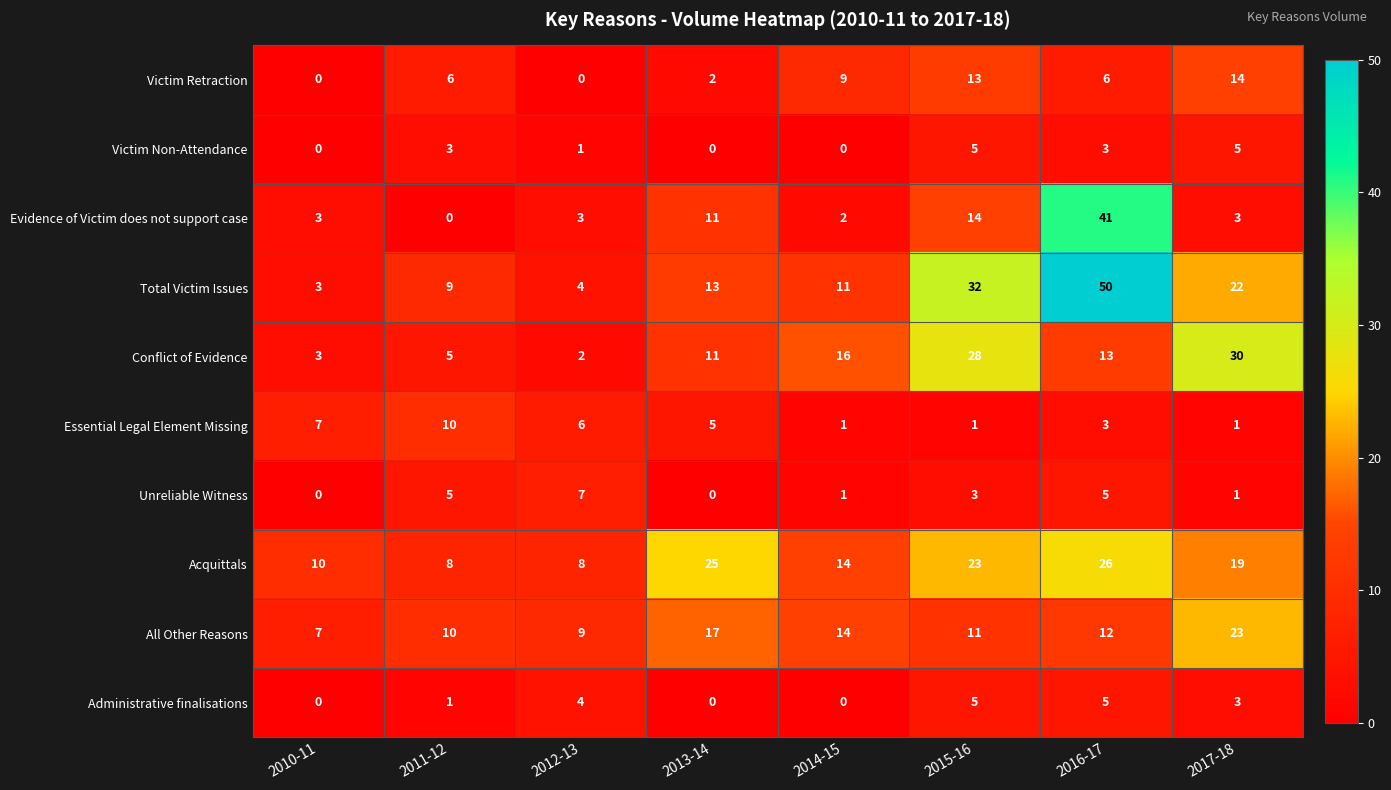

True or false: Administrative finalisations has a value of 3 at 2017-18.

True